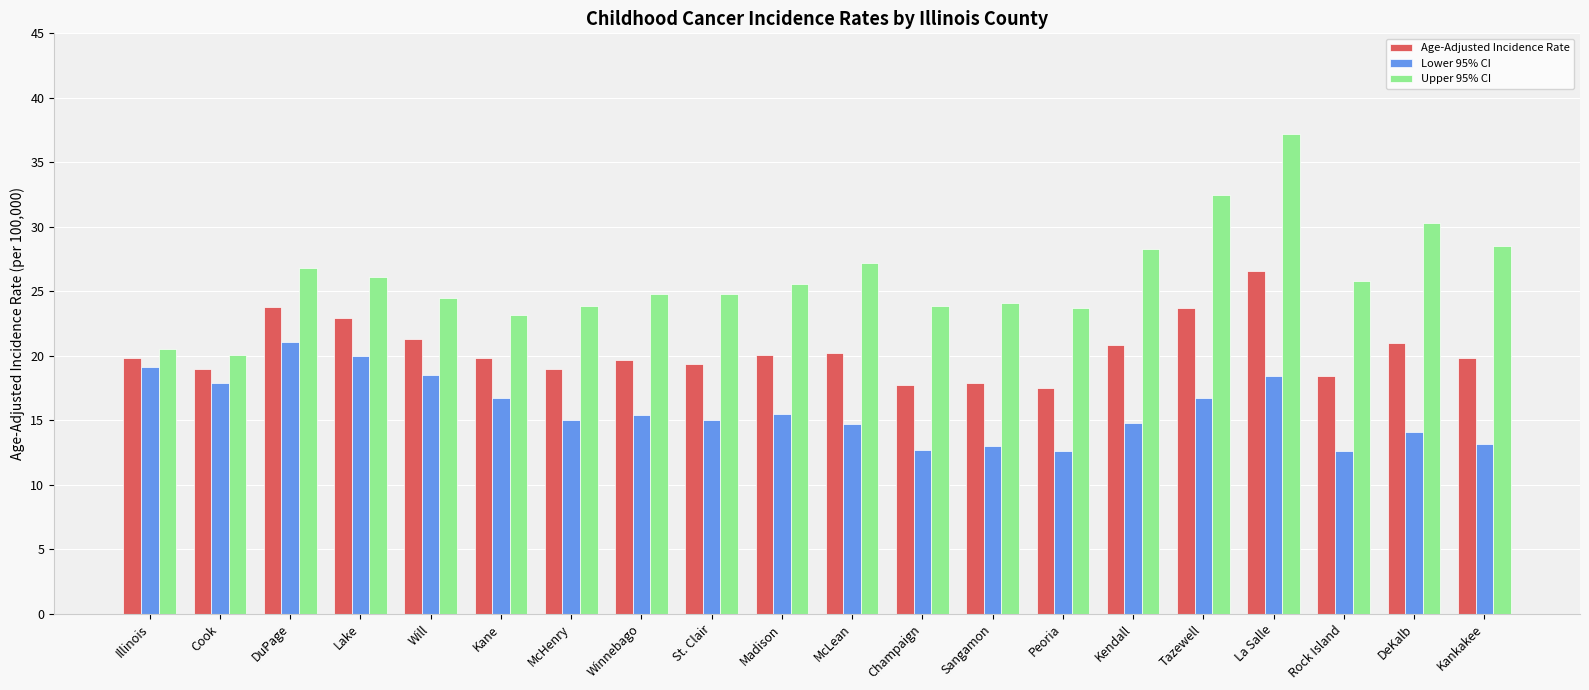

What is the difference between the maximum and minimum values in the Lower 95% CI series?

8.5